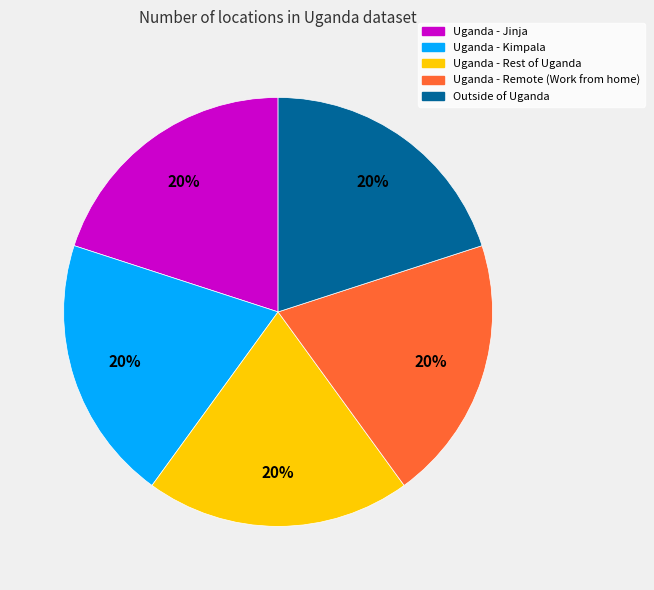

Count the number of slices in the pie.

5